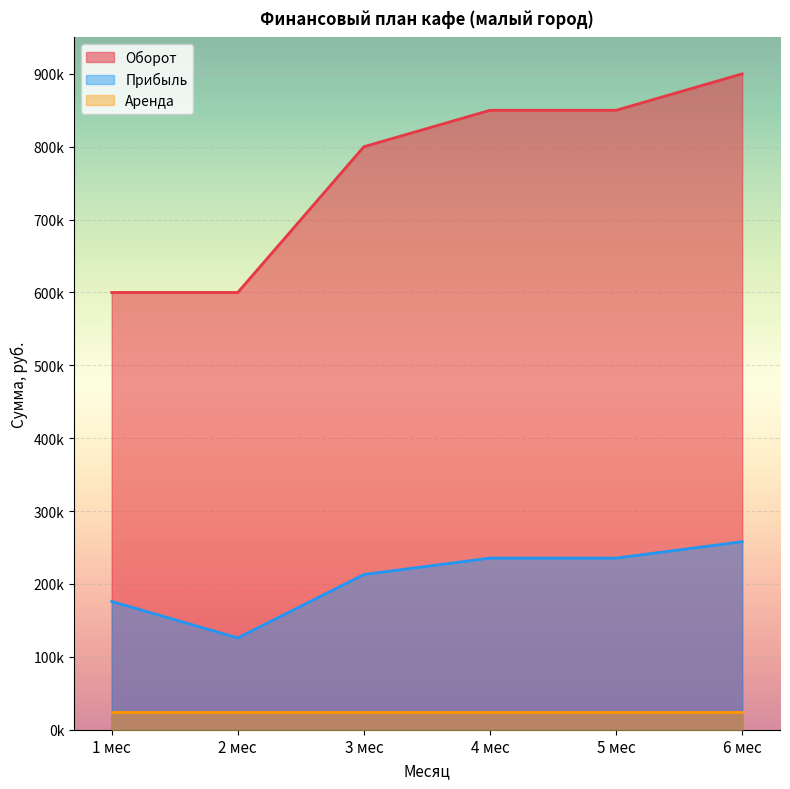

True or false: Прибыль and Оборот cross at least once.

False